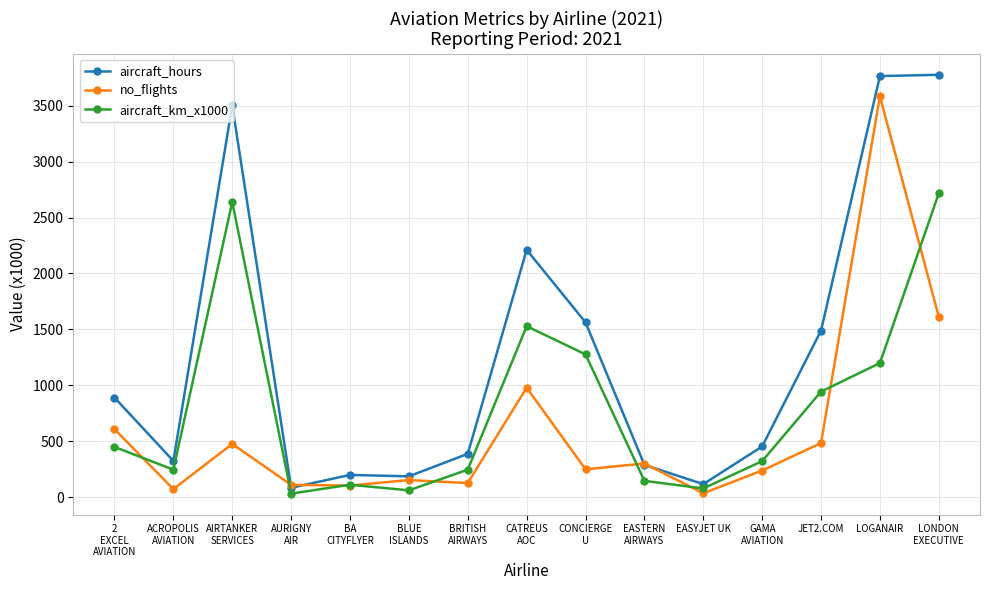

Is this an area chart (filled region under the line)?

No